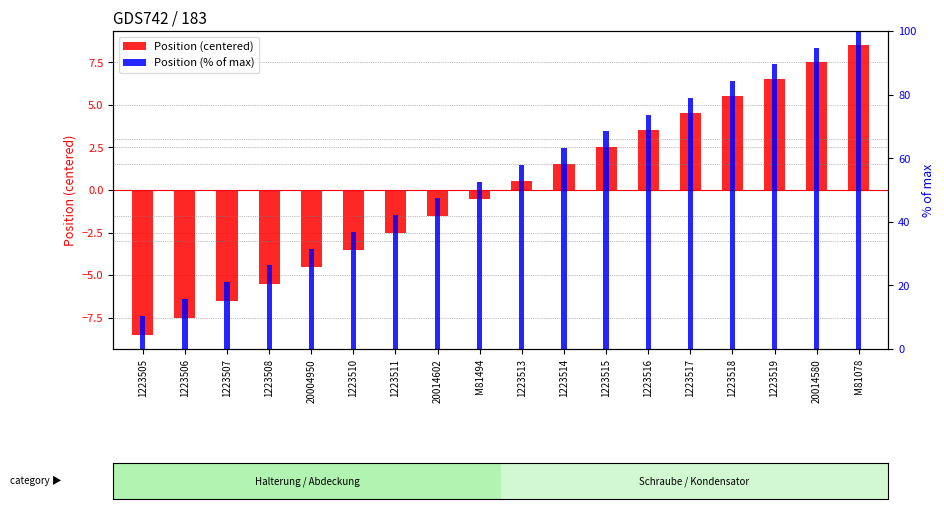

Rank the categories by Position (% of max) value from lowest to highest.

1223505, 1223506, 1223507, 1223508, 20004950, 1223510, 1223511, 20014602, M81494, 1223513, 1223514, 1223515, 1223516, 1223517, 1223518, 1223519, 20014580, M81078